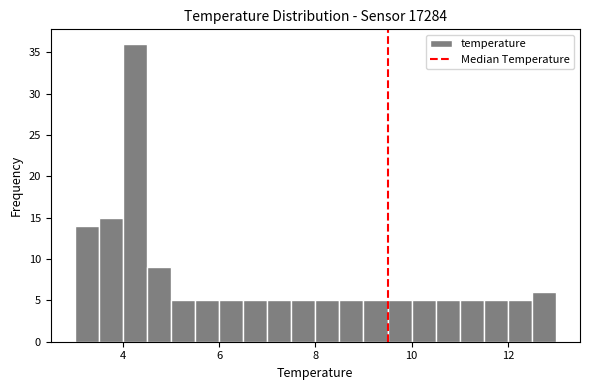

Around what value on the x-axis is the tallest bar? Give the approximate position of its centre, as read against the axis.

4.2